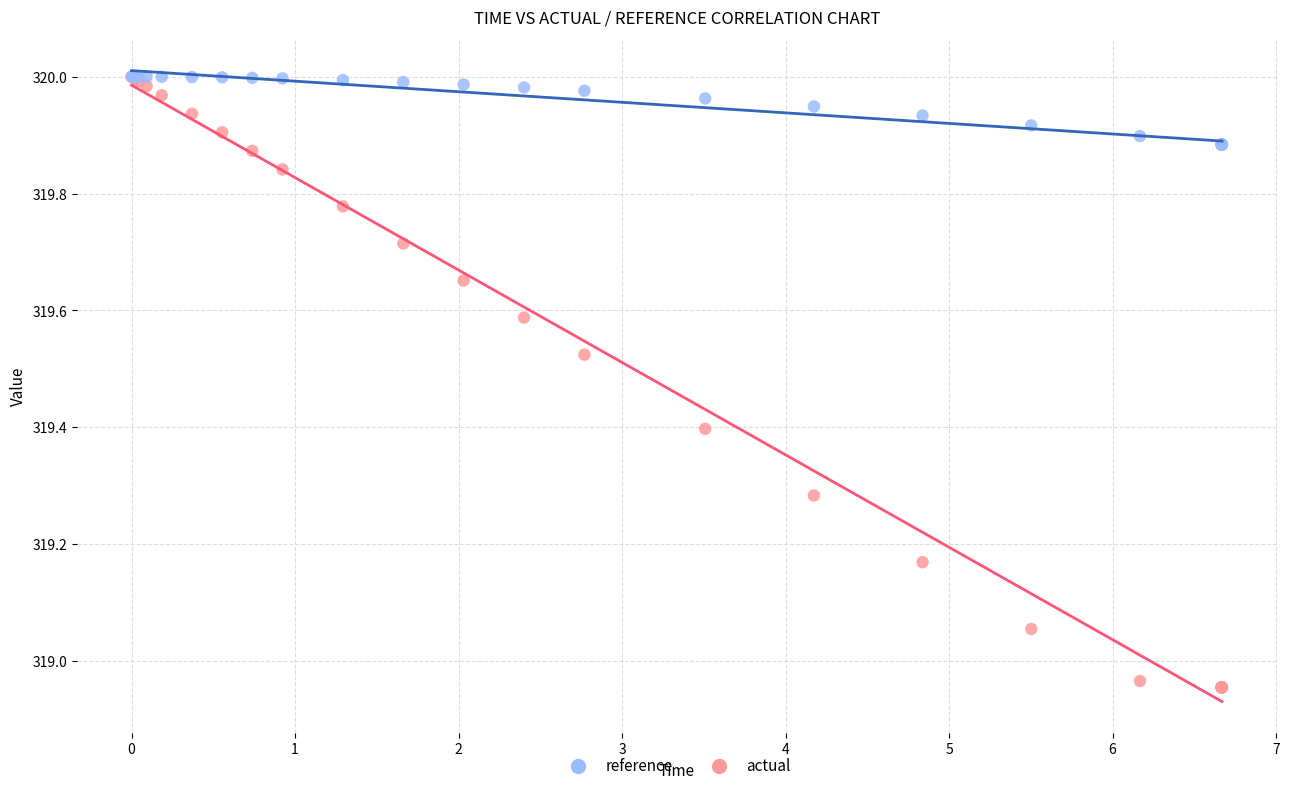

What are all the series names shown in the legend?

reference, actual